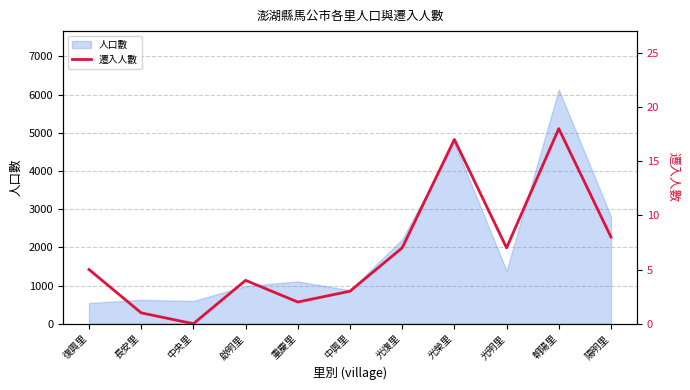

How many data points does each series have?

11